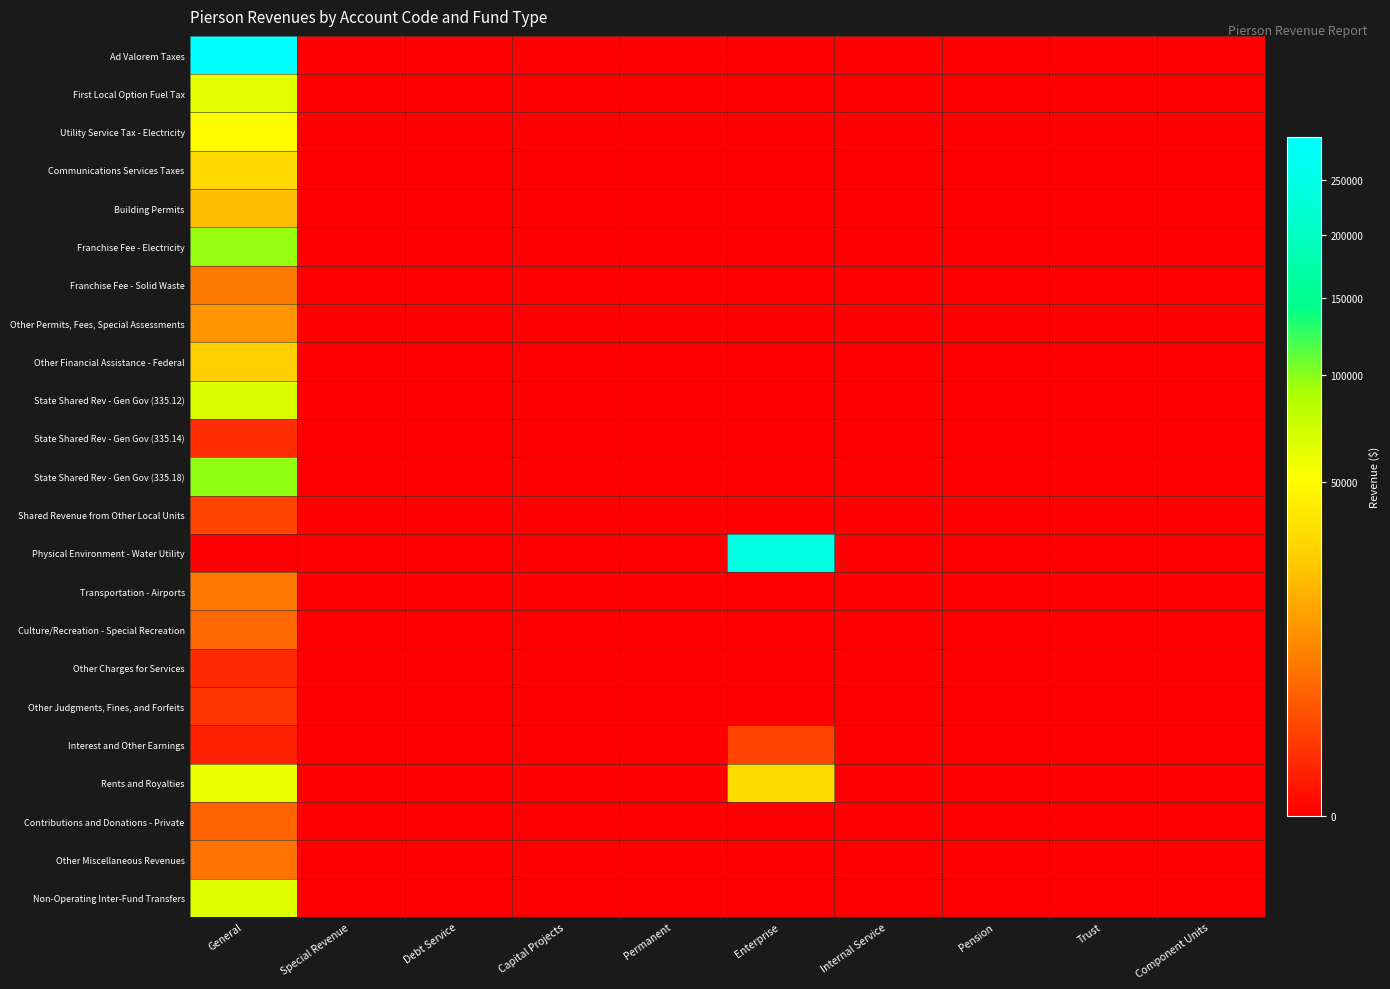

Which series has the largest total across all categories?

Ad Valorem Taxes